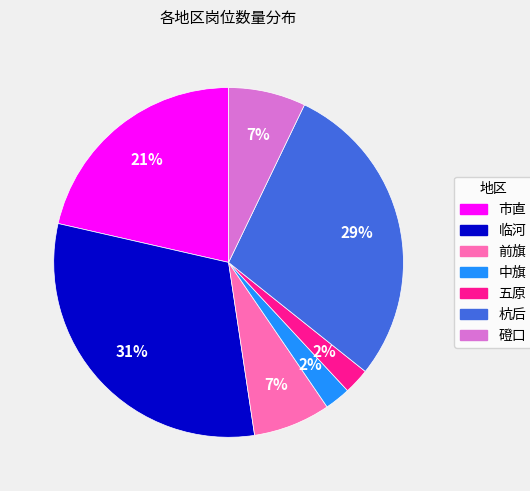

Is there a majority slice in this chart?

No